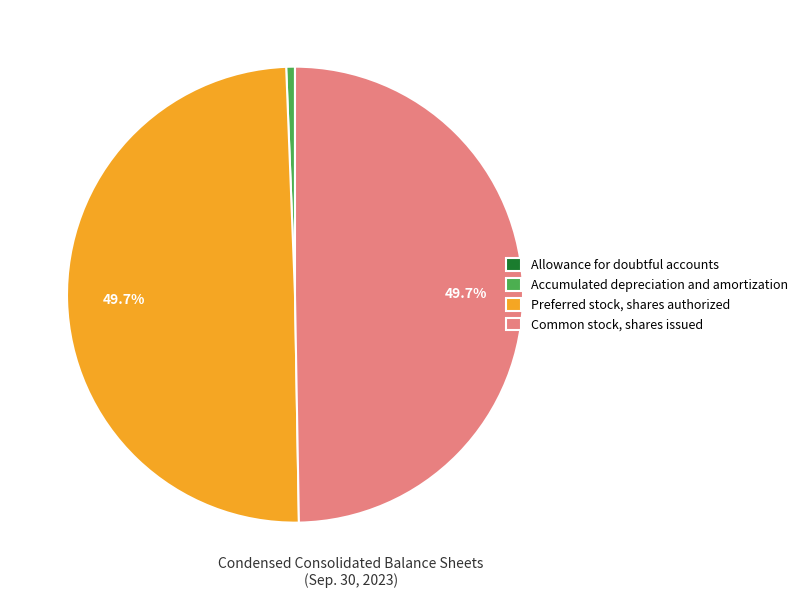

What is the ratio of the value at Preferred stock, shares authorized to the value at Common stock, shares issued?

1.0